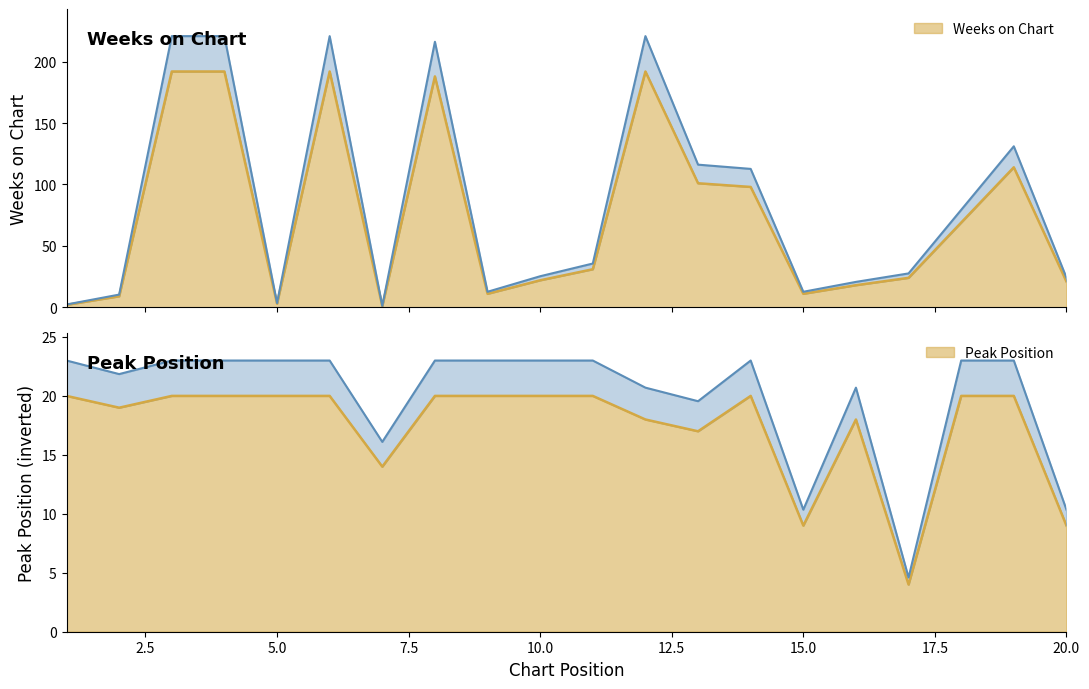

Which has a higher value, 18 or 15?

18